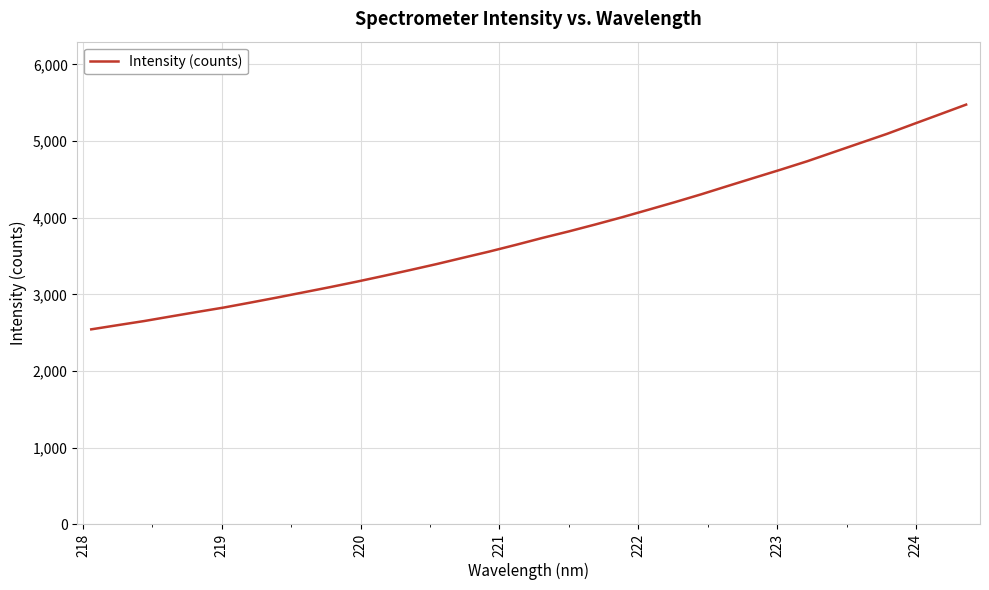

What is the smallest value displayed?

2543.5